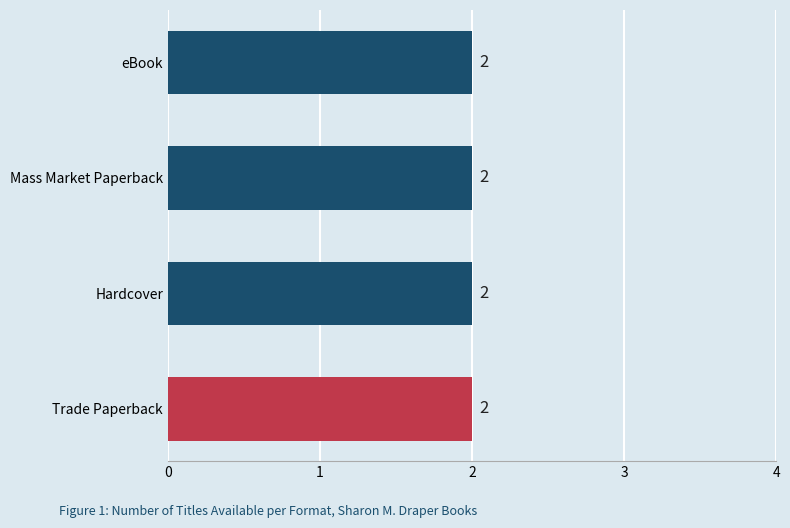

Is it true that eBook equals 49470499 at Just Another Hero?

False